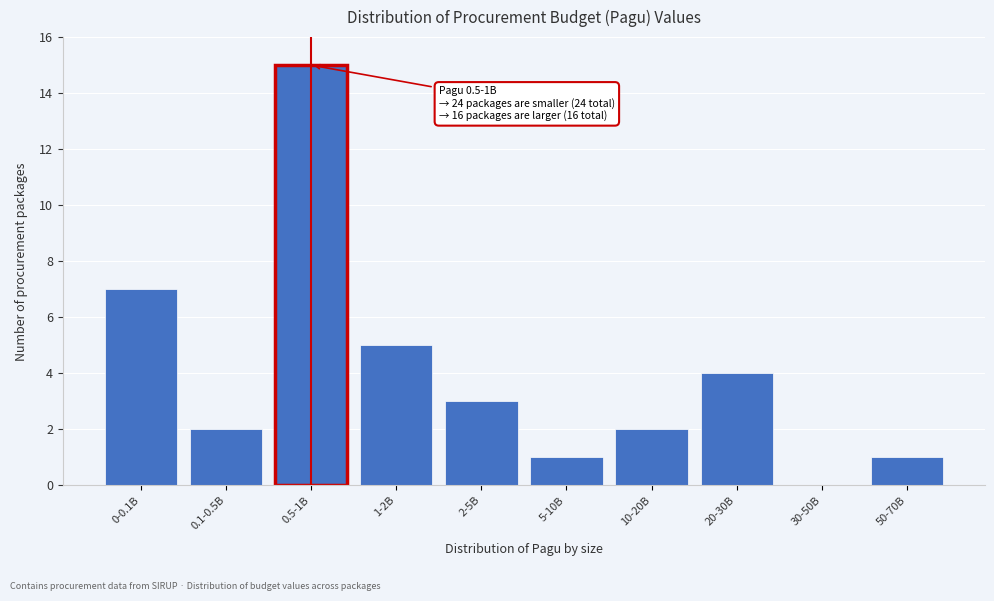

Reading left to right, extract all data points from this chart.

0-0.1B=7	0.1-0.5B=2	0.5-1B=15	1-2B=5	2-5B=3	5-10B=1	10-20B=2	20-30B=4	30-50B=0	50-70B=1